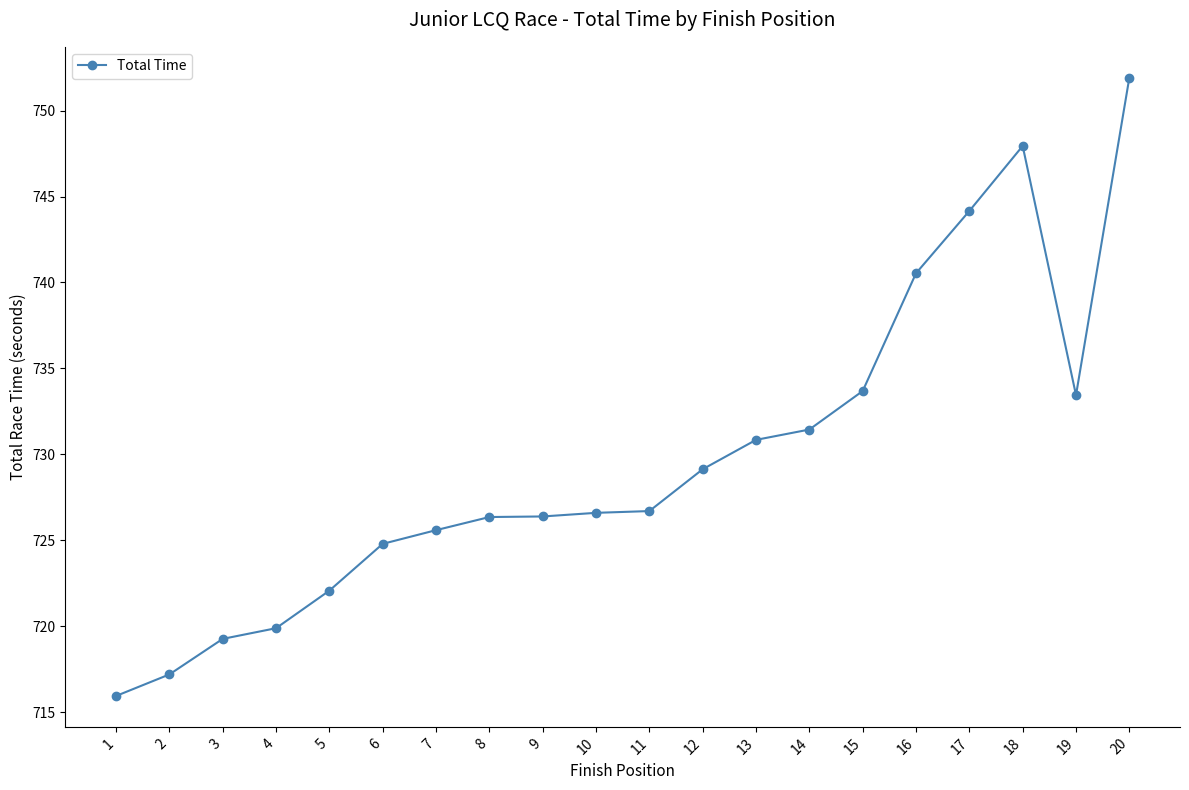

True or false: the data shows 994.0 at 5.

False